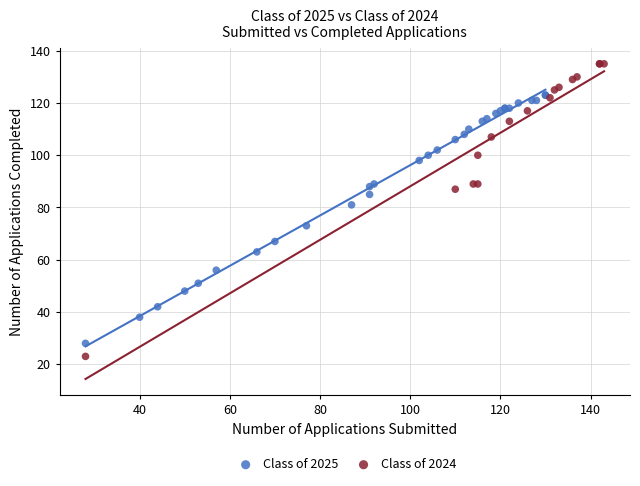

Which series reaches the maximum Y coordinate?

Class of 2024